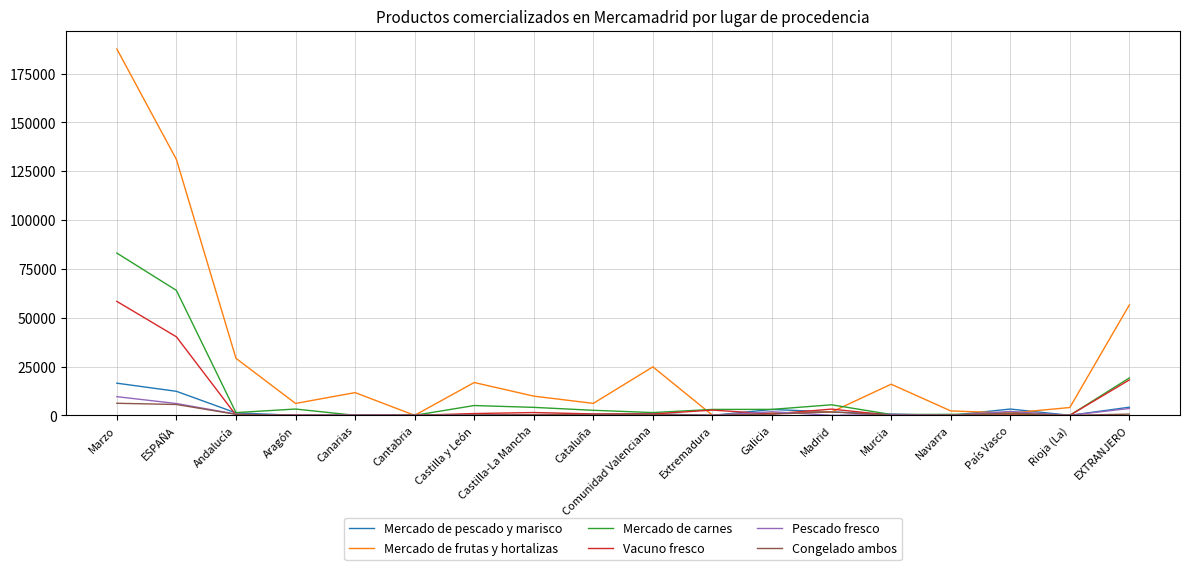

At which category is the sum across all series the highest?

Marzo